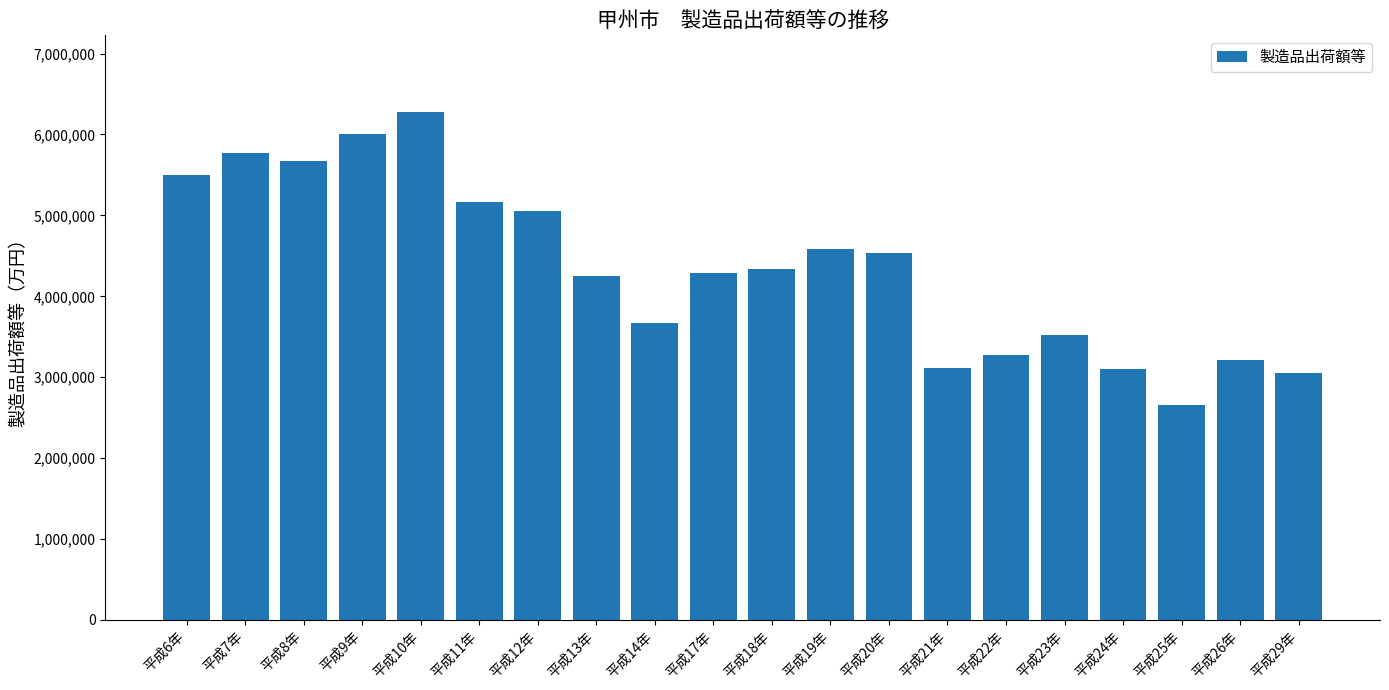

What is the sum of the values at 平成14年 and 平成20年?

8202434